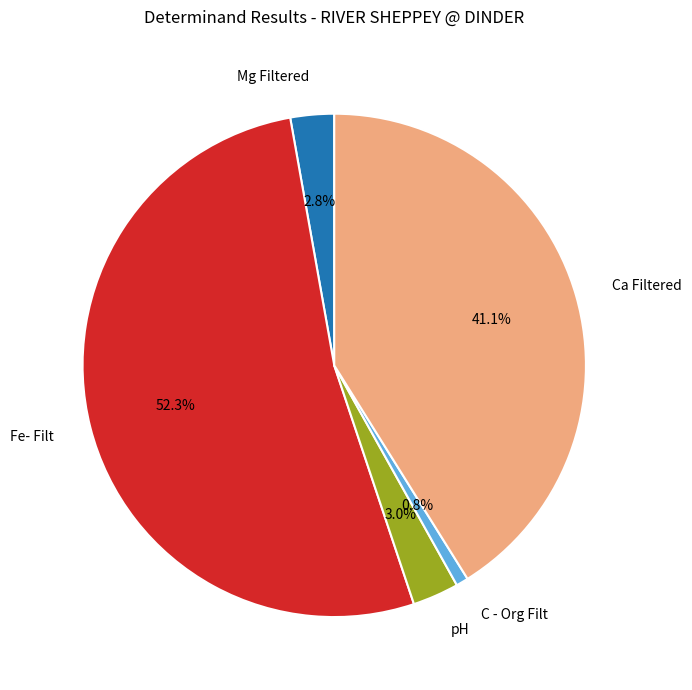

Is Fe- Filt the majority of the pie?

Yes